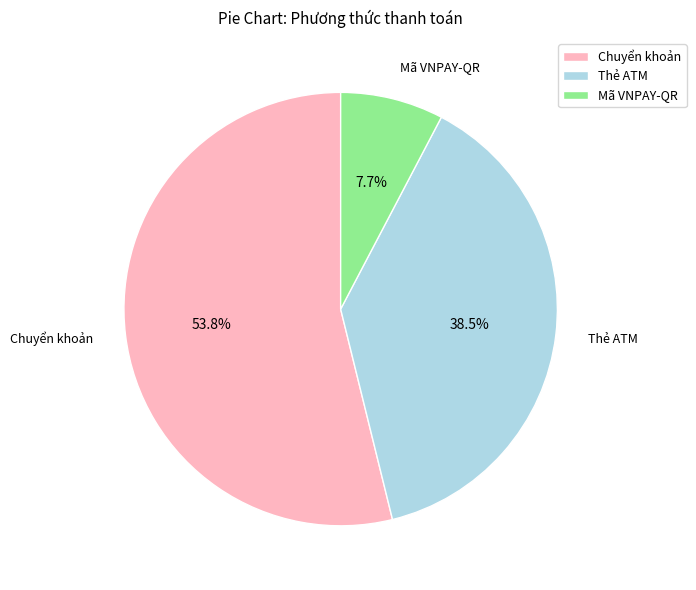

The Mã VNPAY-QR slice represents 1% of the pie. True or false?

False